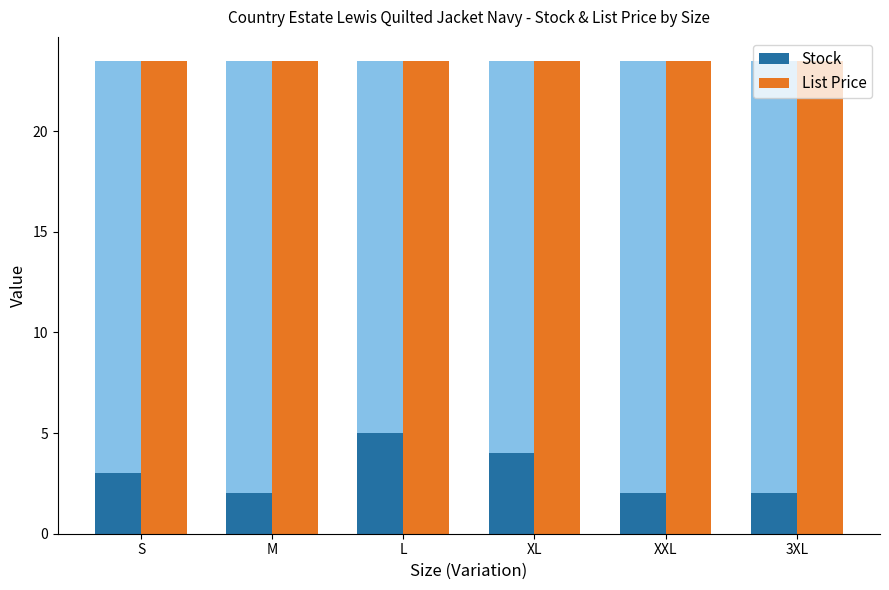

What are all the series names shown in the legend?

Stock, List Price